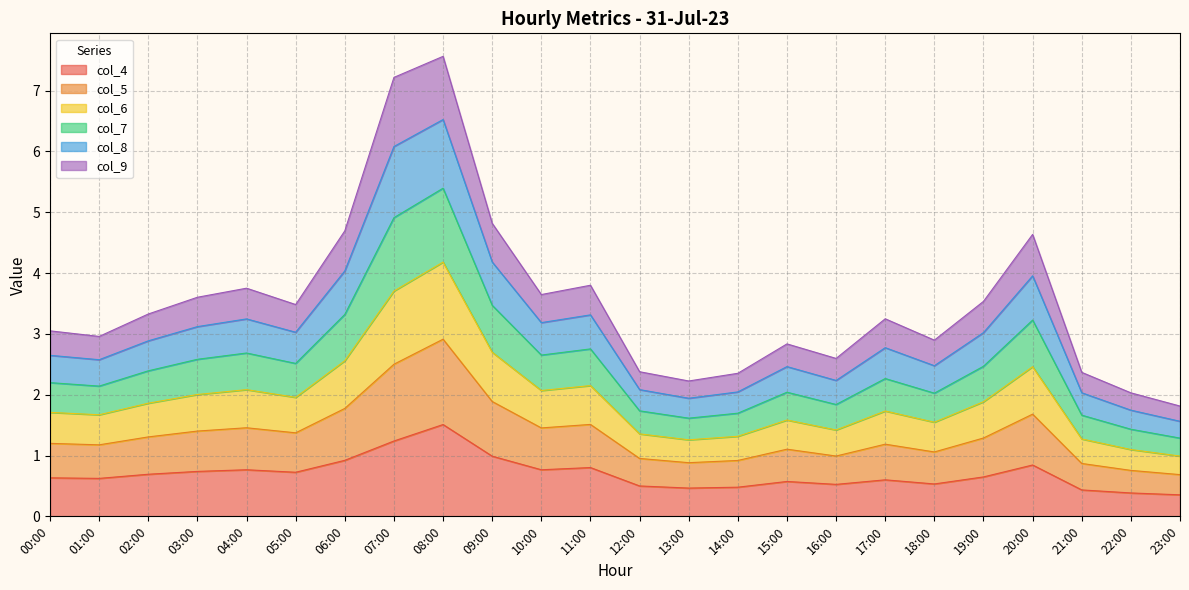

What is the maximum value for col_4?

1.5